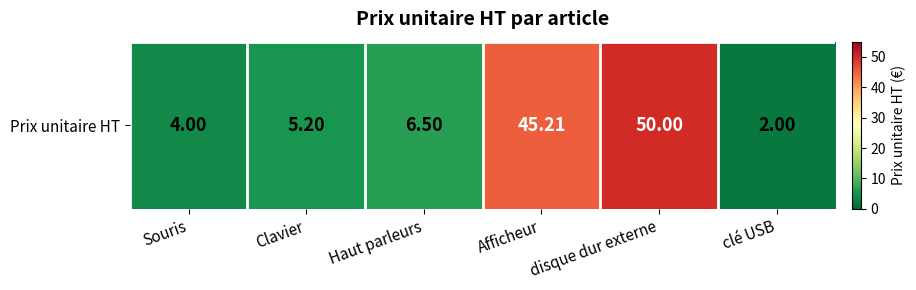

List the labels in order of value, largest first.

disque dur externe, Afficheur, Haut parleurs, Clavier, Souris, clé USB